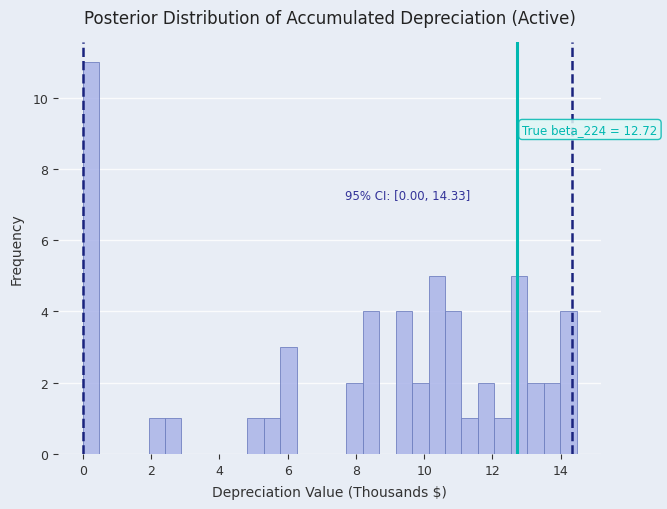

Around what value on the x-axis is the tallest bar? Give the approximate position of its centre, as read against the axis.

0.2